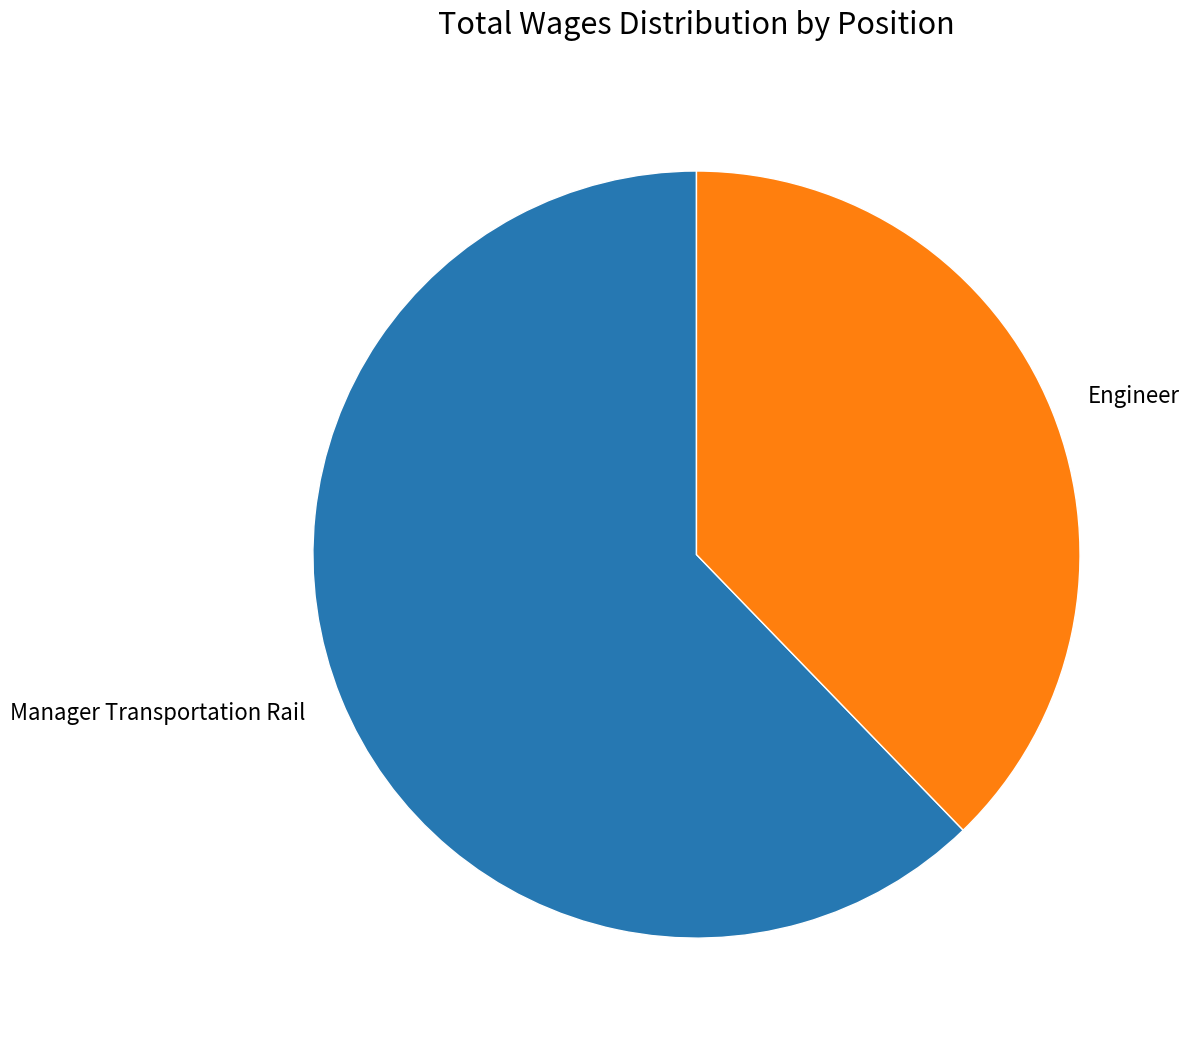

What is the largest slice in the pie chart?

Manager Transportation Rail